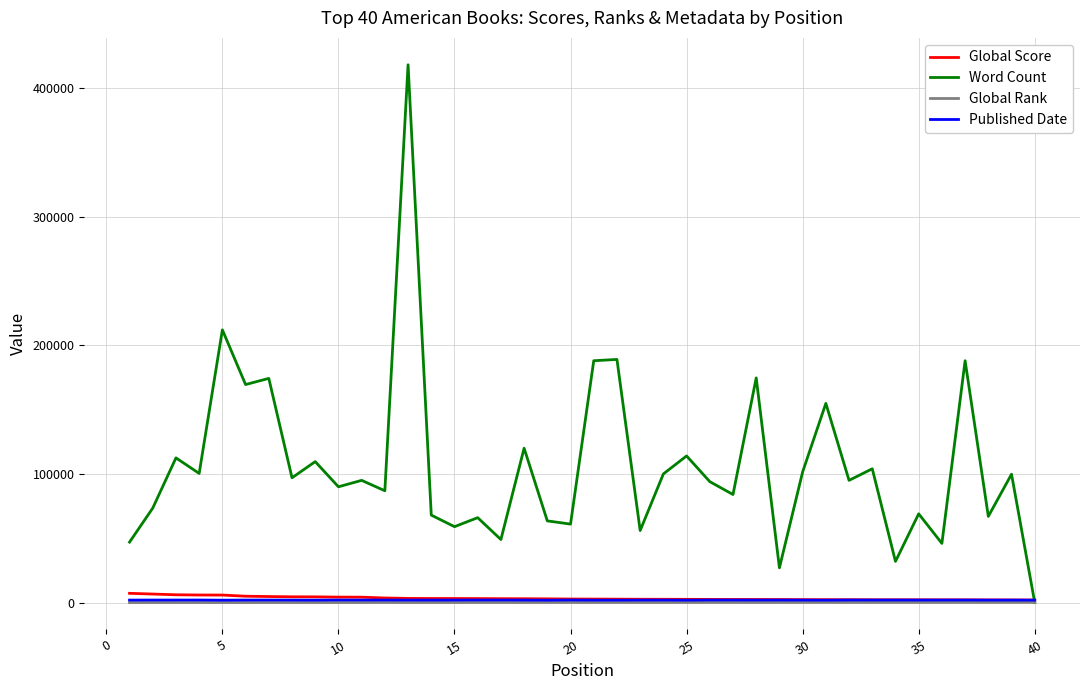

Which series has the largest total across all categories?

Word Count